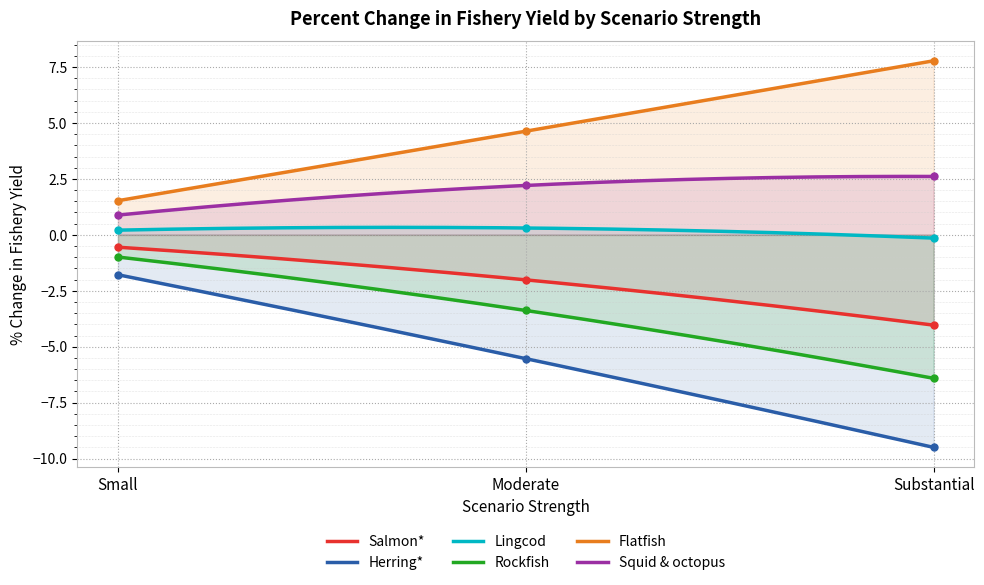

Reading right to left, what are all the values shown in this chart?

Salmon*: -4.0	-2.0	-0.6
Herring*: -9.5	-5.5	-1.8
Lingcod: -0.1	0.3	0.2
Rockfish: -6.4	-3.4	-1.0
Flatfish: 7.8	4.6	1.5
Squid & octopus: 2.6	2.2	0.9